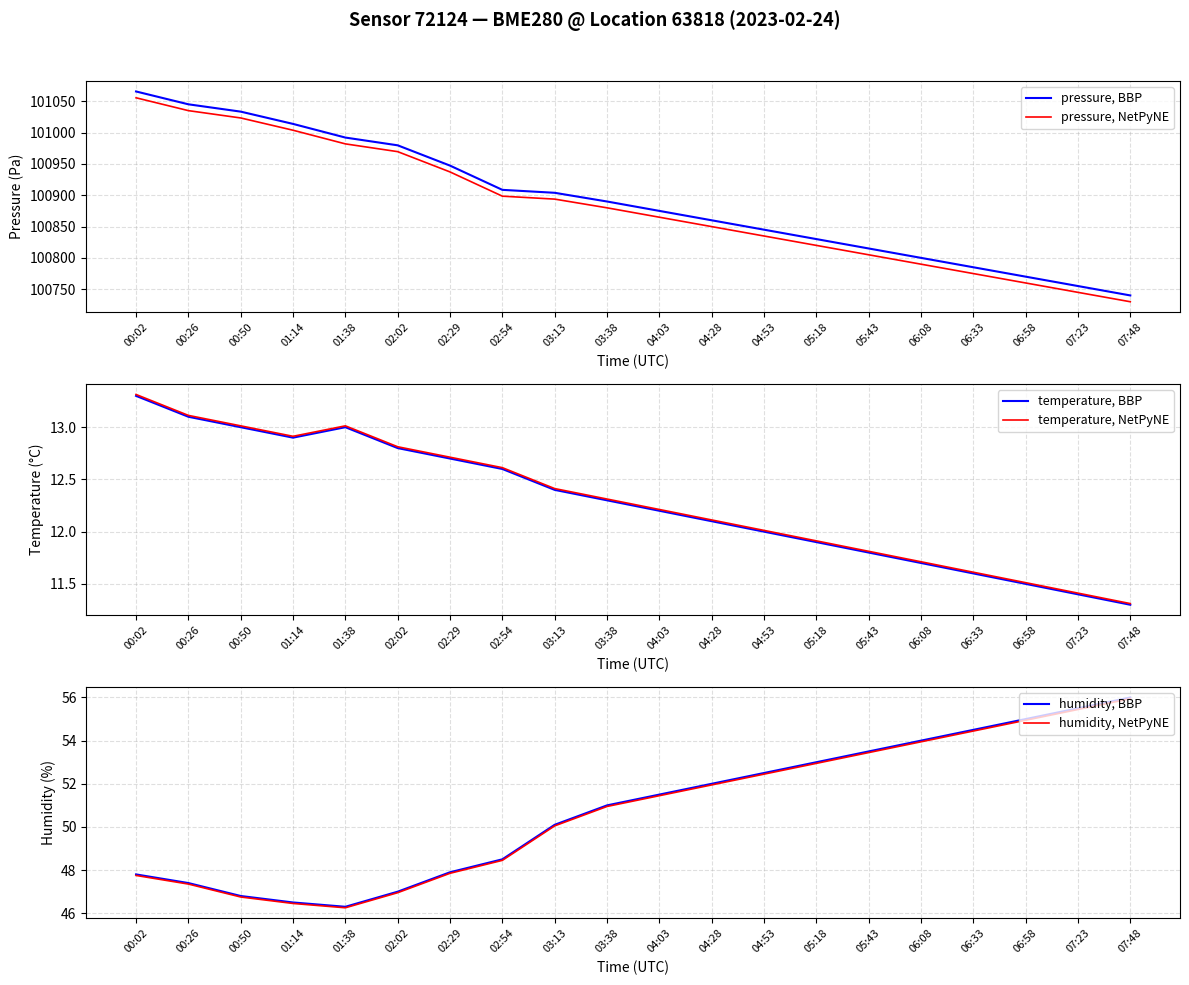

Read the pressure, NetPyNE value at 06:08.

100789.9